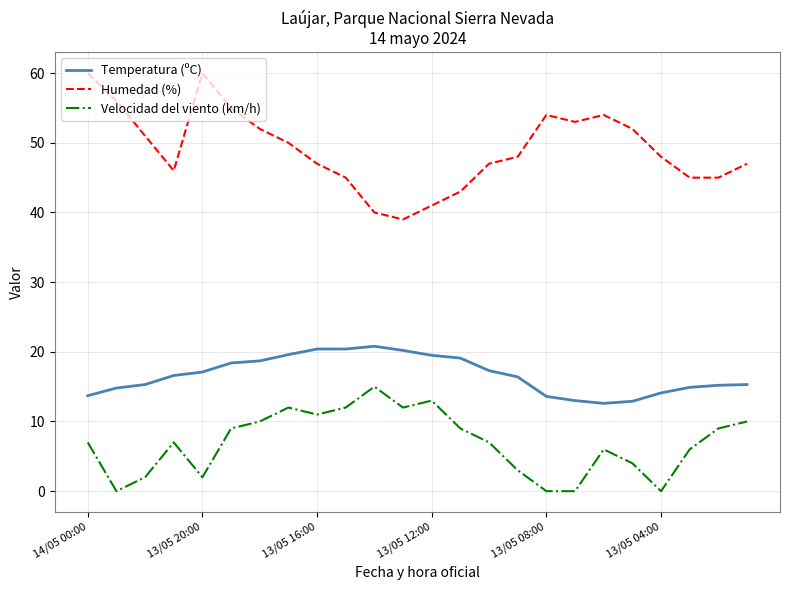

Which series has the widest spread of values?

Humedad (%)